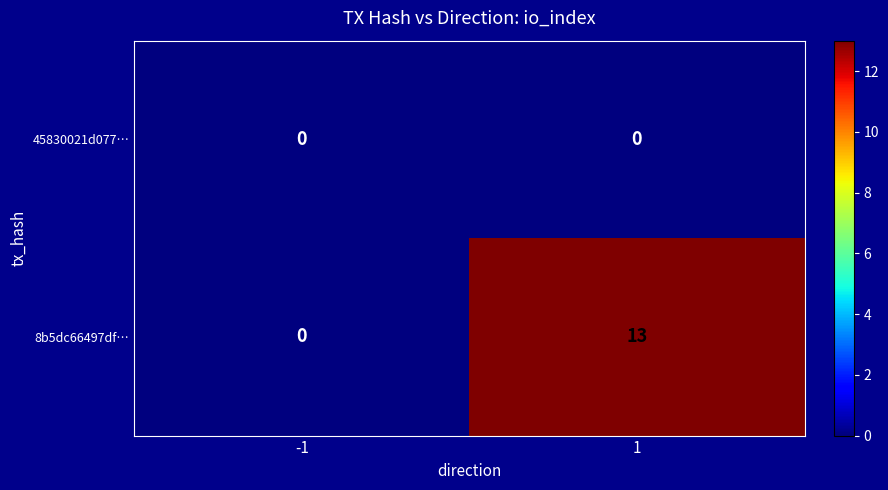

Which series has the widest spread of values?

8b5dc66497df…